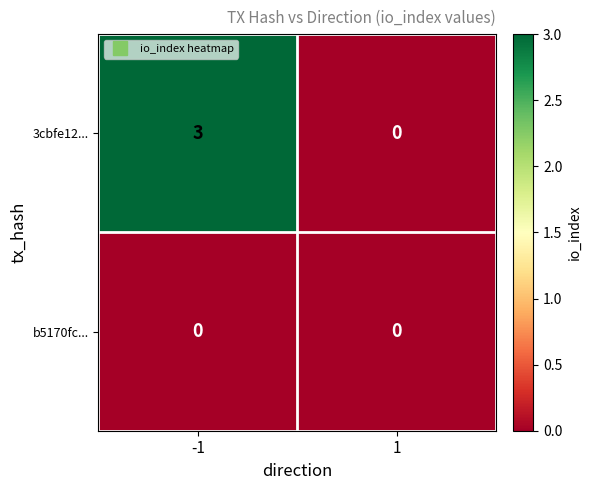

Reading left to right, transcribe all the data shown in this chart.

3cbfe12...: 3	0
b5170fc...: 0	0